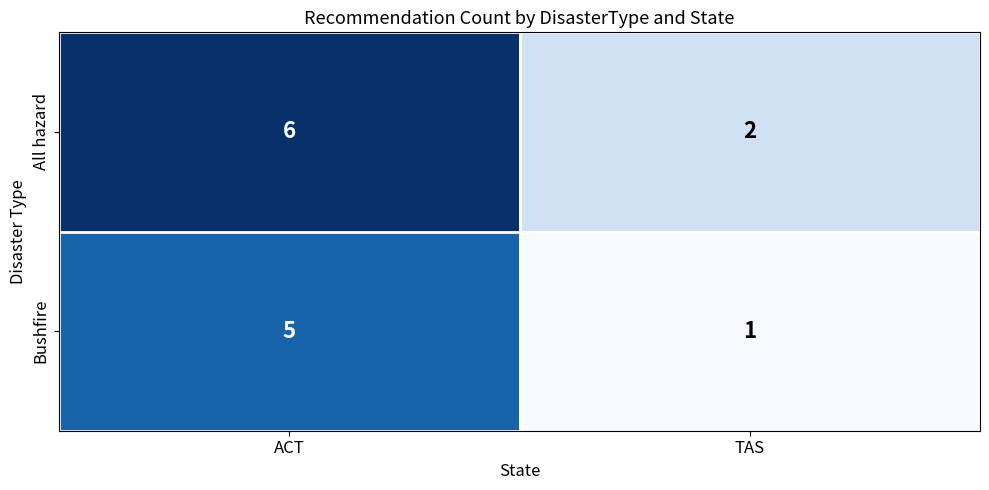

Rank the series by their average value, from highest to lowest.

All hazard, Bushfire